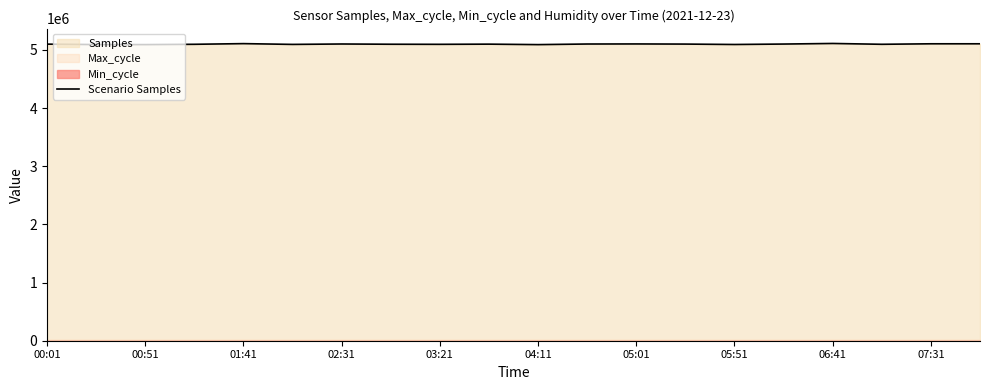

The value of Scenario Samples at 05:01 is 5103324. True or false?

True